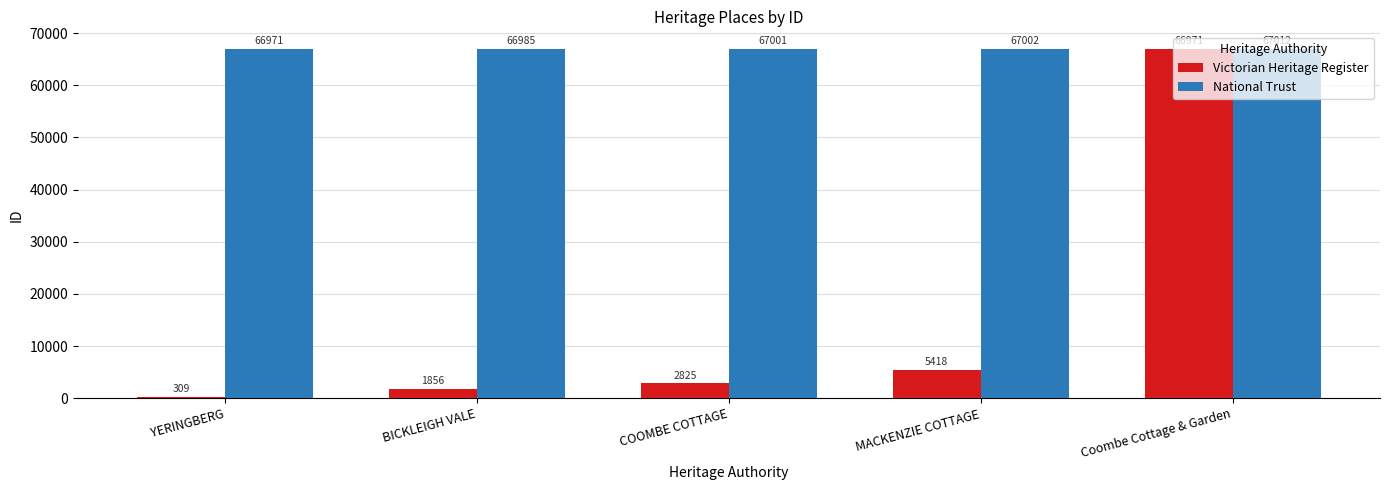

List the labels in order of Victorian Heritage Register value, largest first.

Coombe Cottage & Garden, MACKENZIE COTTAGE, COOMBE COTTAGE, BICKLEIGH VALE, YERINGBERG